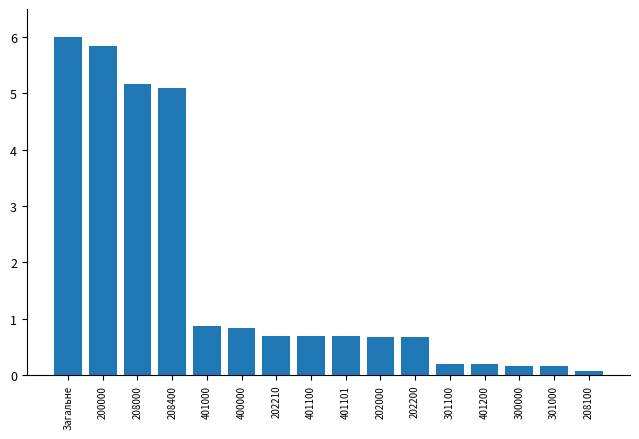

What is the approximate value at 401000?

0.9